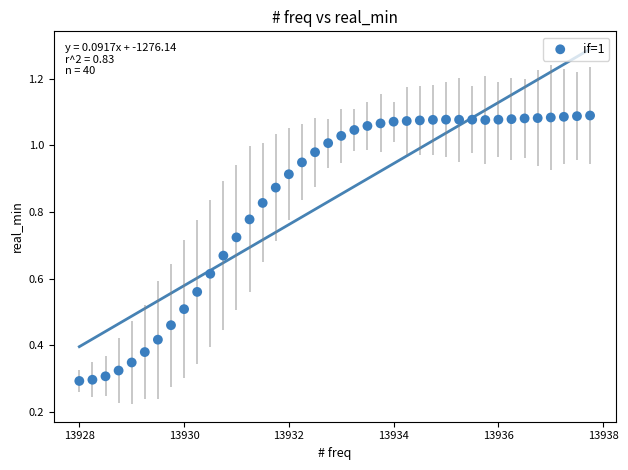

What is the range of X values (max minus min)?

9.8